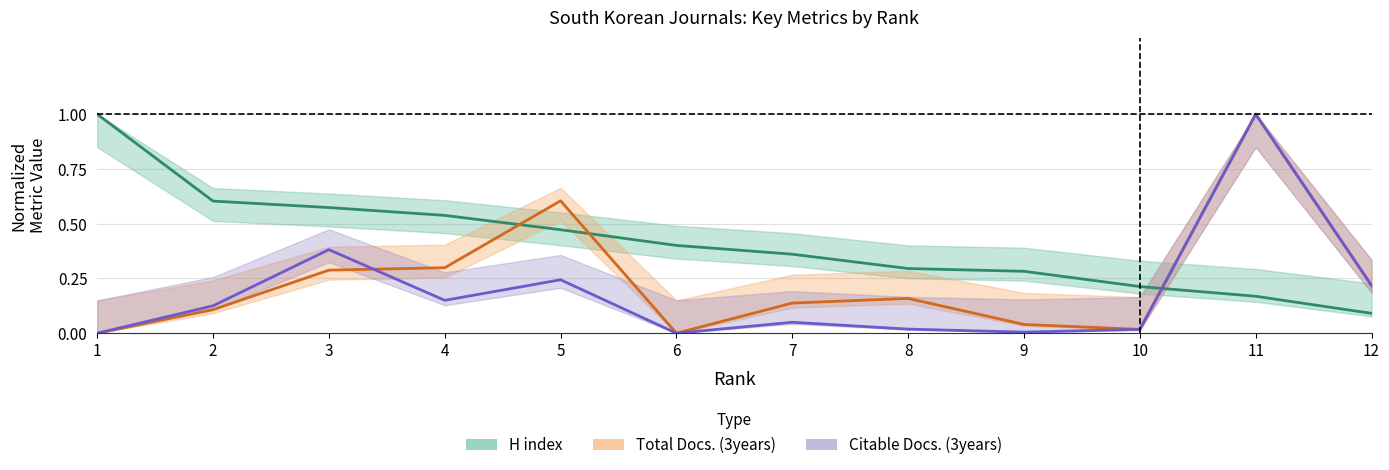

True or false: Total Docs. (3years) has a value of 0.3 at 3.

True